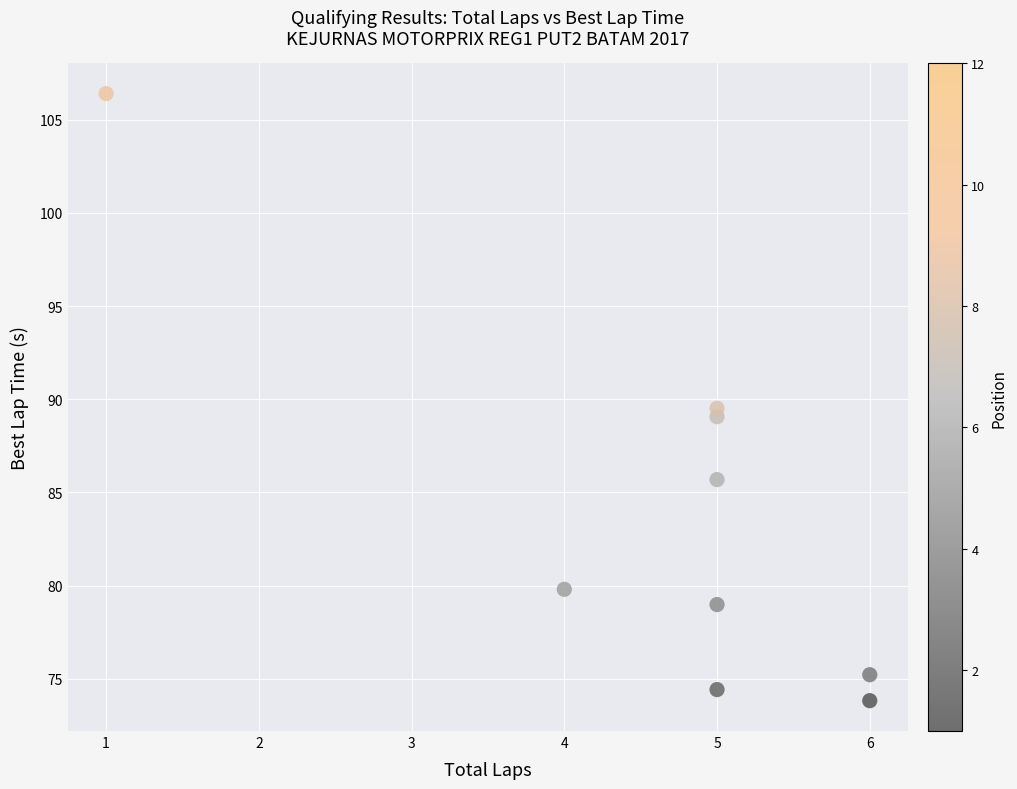

What Y value in the scatter plot is closest to 90?

89.5